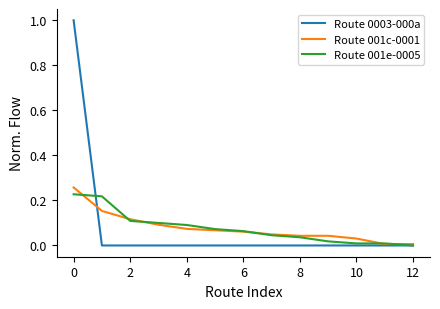

Which series has the largest range (max minus min)?

Route 0003-000a